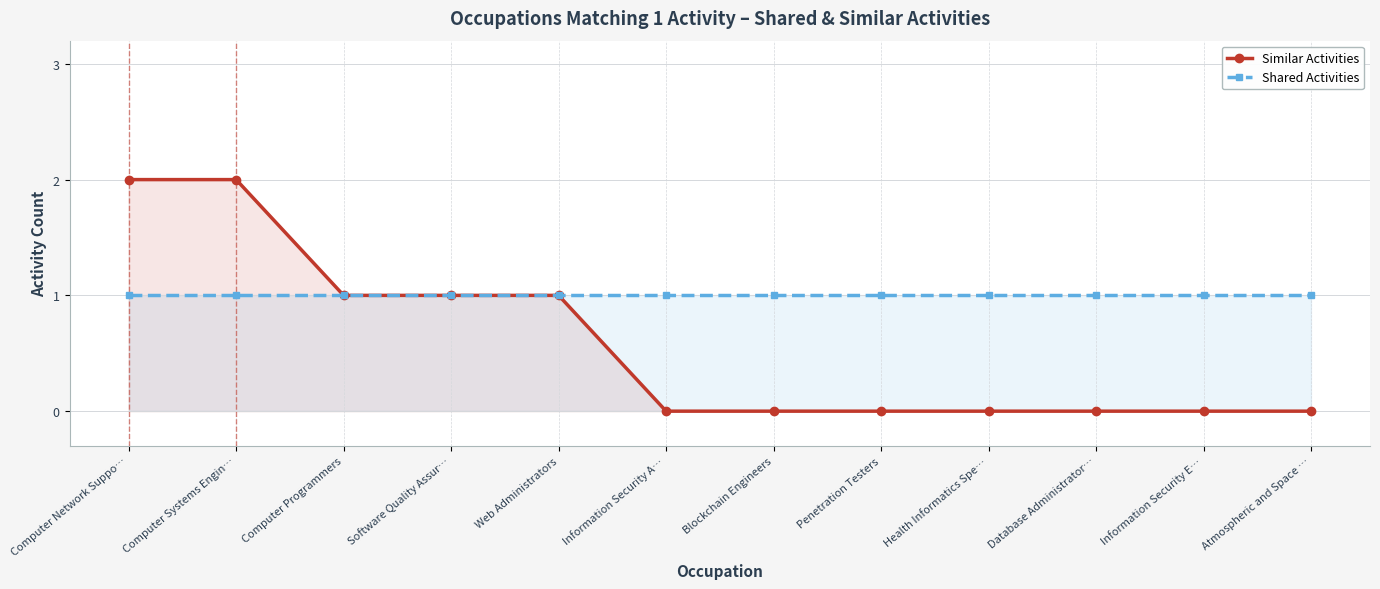

Does the chart display data point markers on the line(s)?

Yes